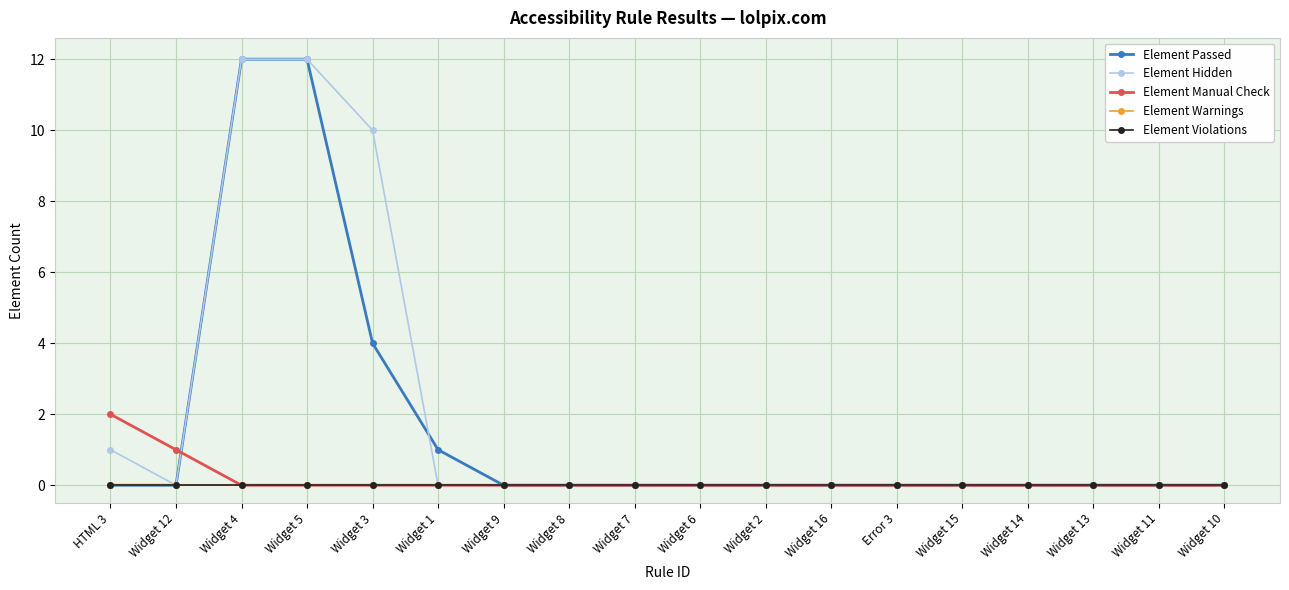

Is this an area chart (filled region under the line)?

No